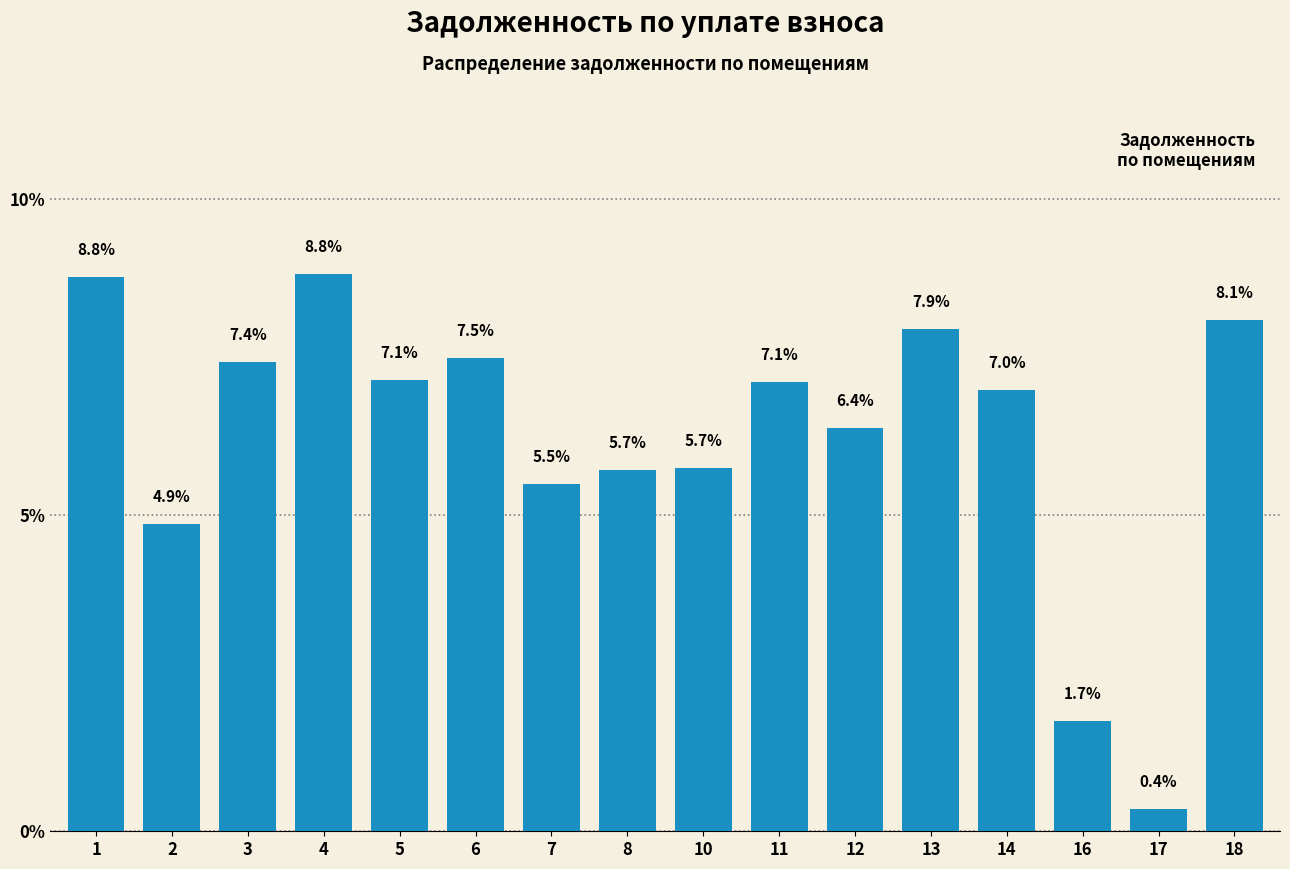

Reading left to right, extract all data points from this chart.

1=8.8	2=4.9	3=7.4	4=8.8	5=7.1	6=7.5	7=5.5	8=5.7	10=5.7	11=7.1	12=6.4	13=7.9	14=7.0	16=1.7	17=0.4	18=8.1